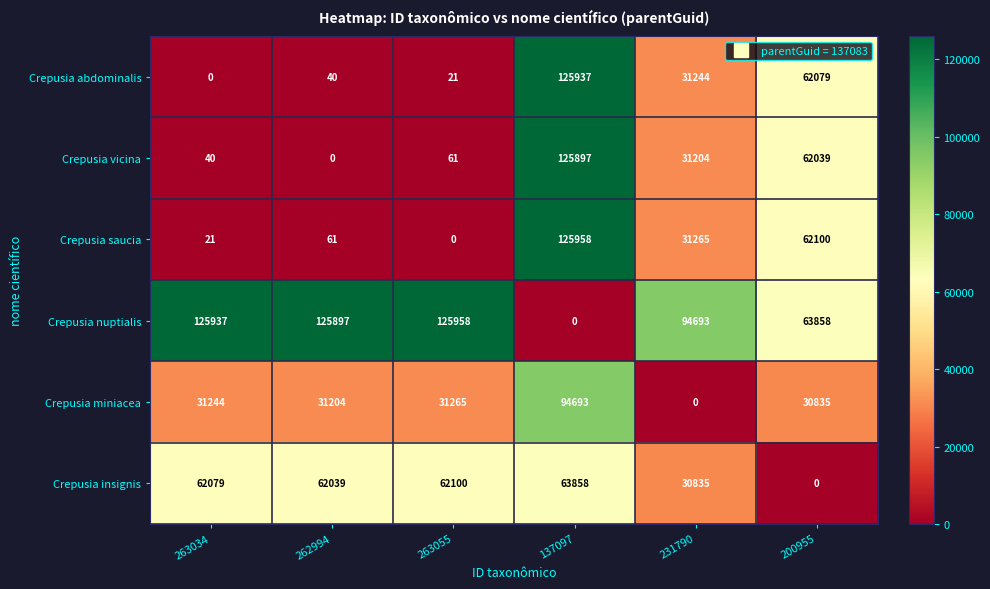

What is the difference between the highest and lowest values at 263055?

125958